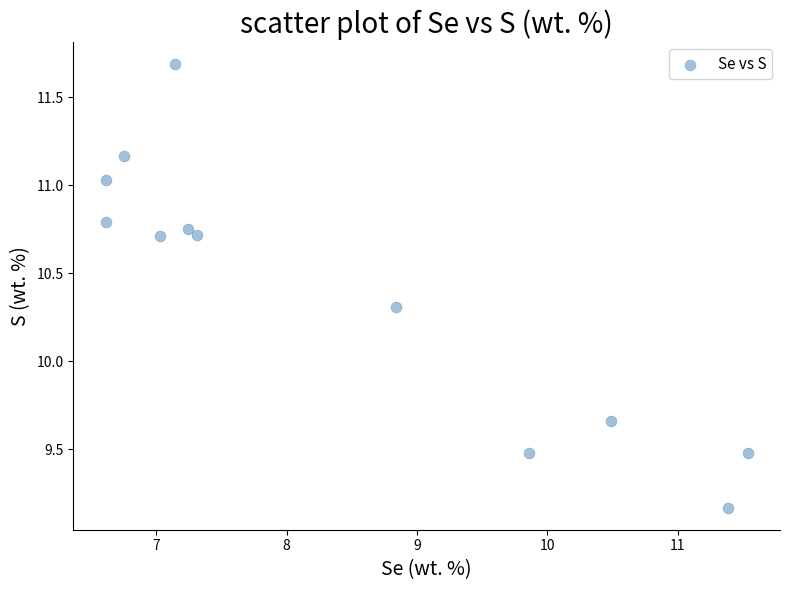

What is the range of X values (max minus min)?

4.9